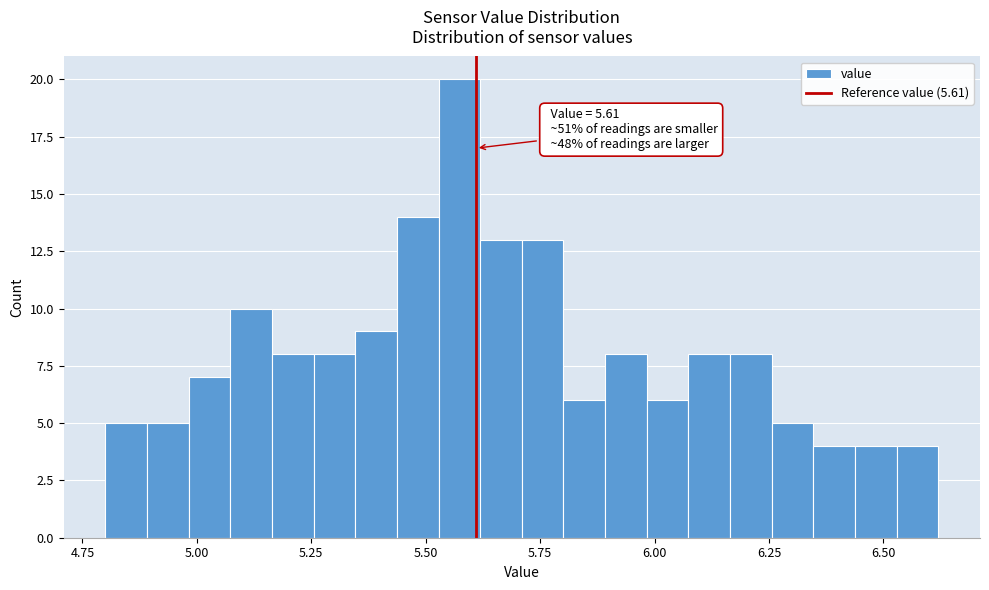

Around what value on the x-axis is the tallest bar? Give the approximate position of its centre, as read against the axis.

5.55